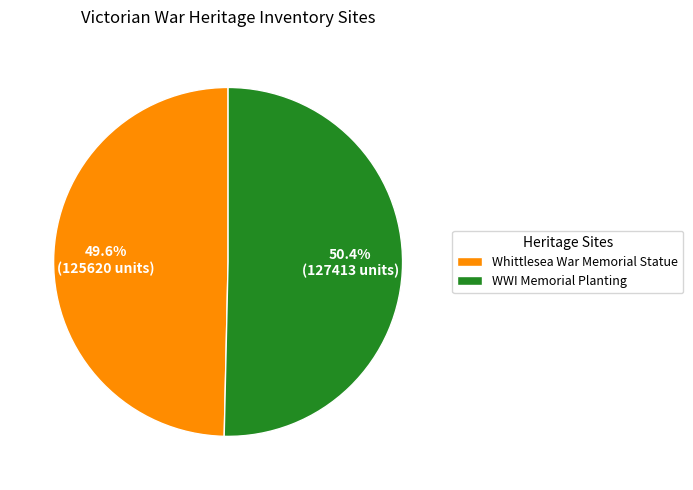

What is the majority slice?

WWI Memorial Planting